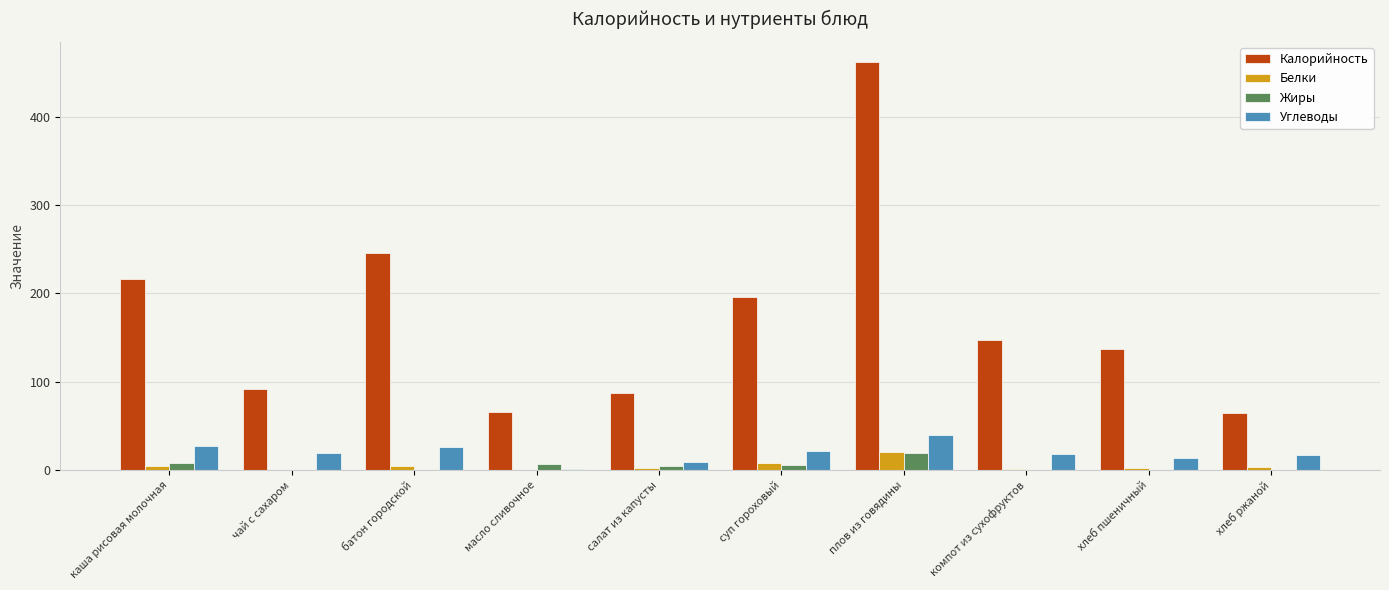

What is the maximum value shown in the chart?

462.0